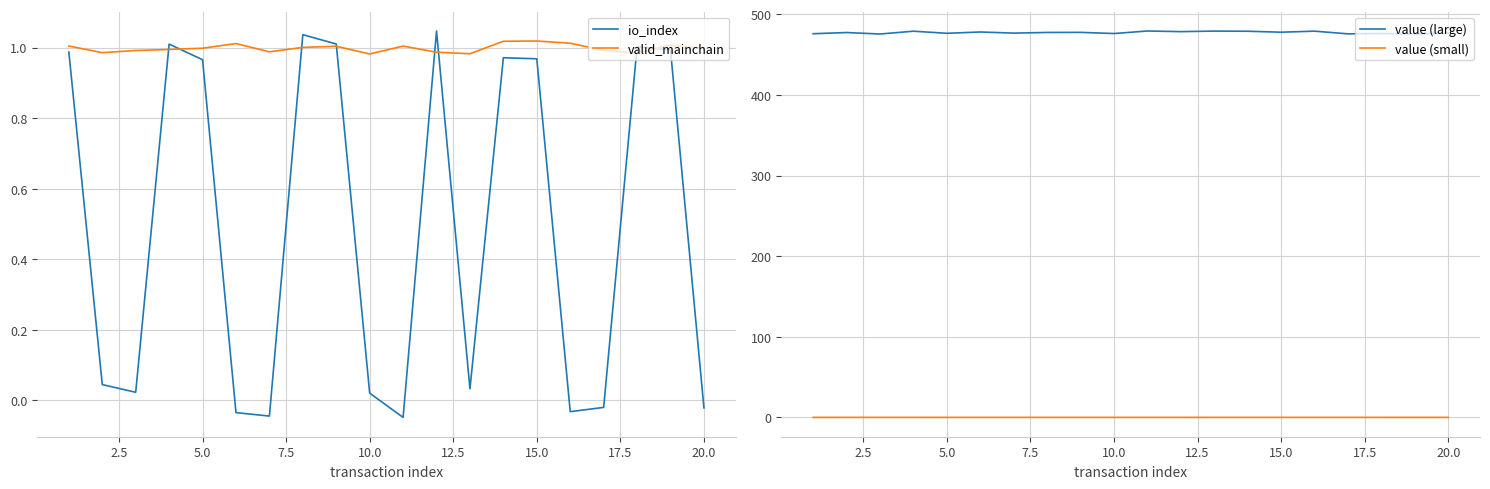

True or false: value (large) and value (small) cross at least once.

False